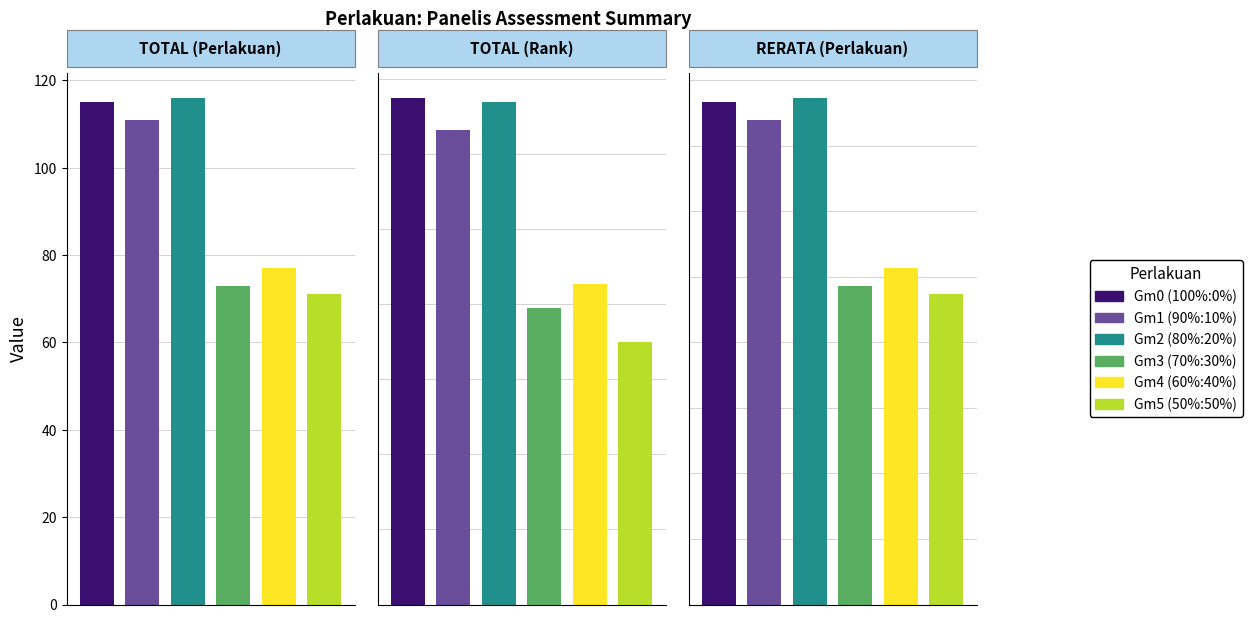

At which category does the chart reach its minimum across all series?

Gm5(50%:50%)